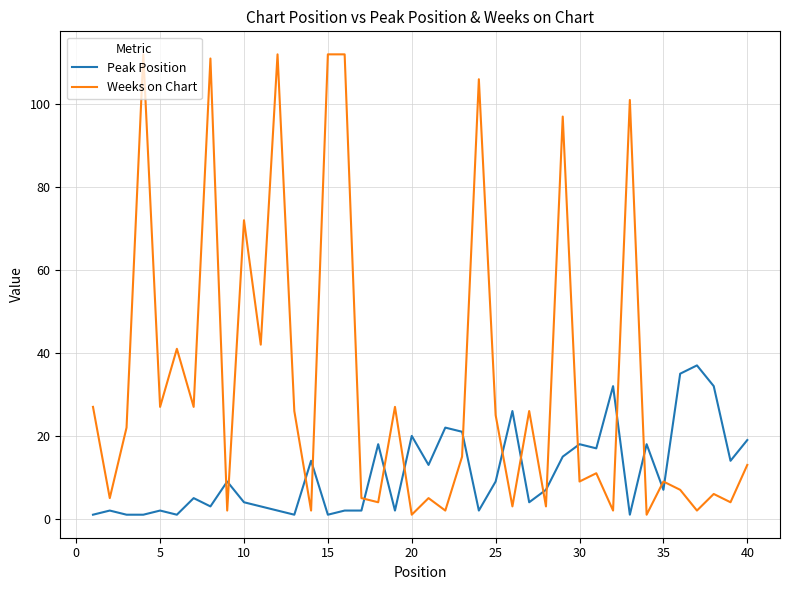

Reading right to left, extract all data points from this chart.

Peak Position: 19	14	32	37	35	7	18	1	32	17	18	15	7	4	26	9	2	21	22	13	20	2	18	2	2	1	14	1	2	3	4	9	3	5	1	2	1	1	2	1
Weeks on Chart: 13	4	6	2	7	9	1	101	2	11	9	97	3	26	3	25	106	15	2	5	1	27	4	5	112	112	2	26	112	42	72	2	111	27	41	27	112	22	5	27